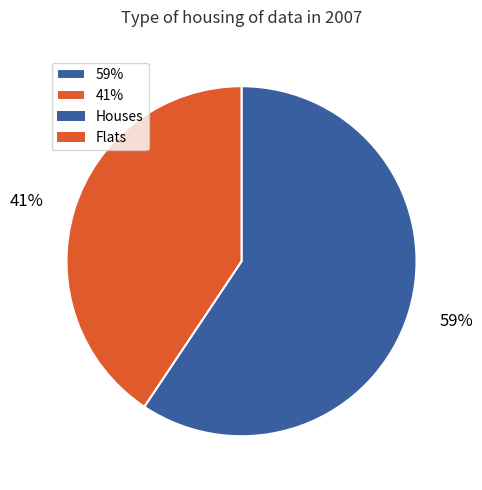

True or false: 59% accounts for 72% of the total.

False